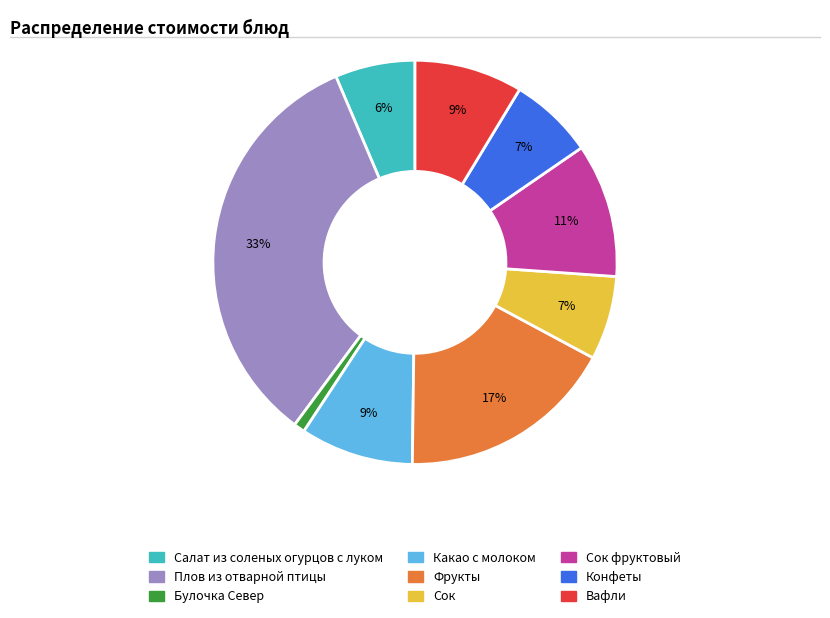

Is there any slice that represents more than half of the pie?

No